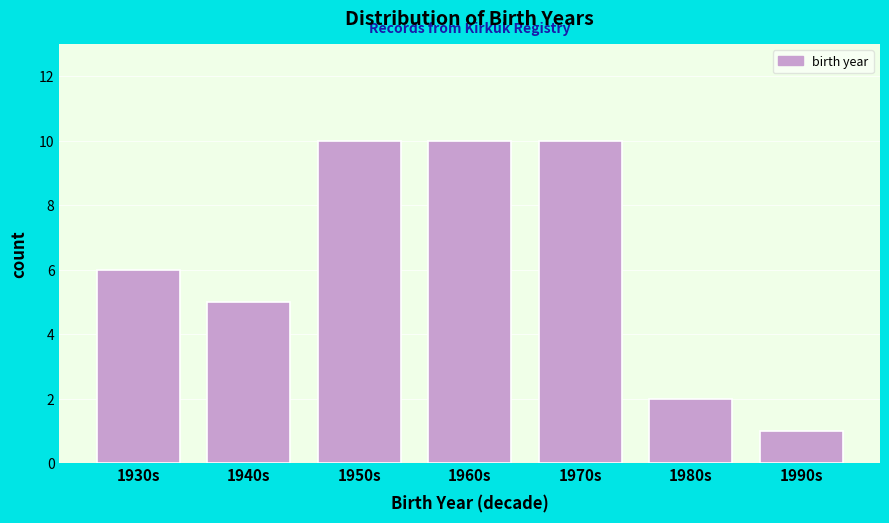

Reading left to right, what are all the values shown in this chart?

6	5	10	10	10	2	1